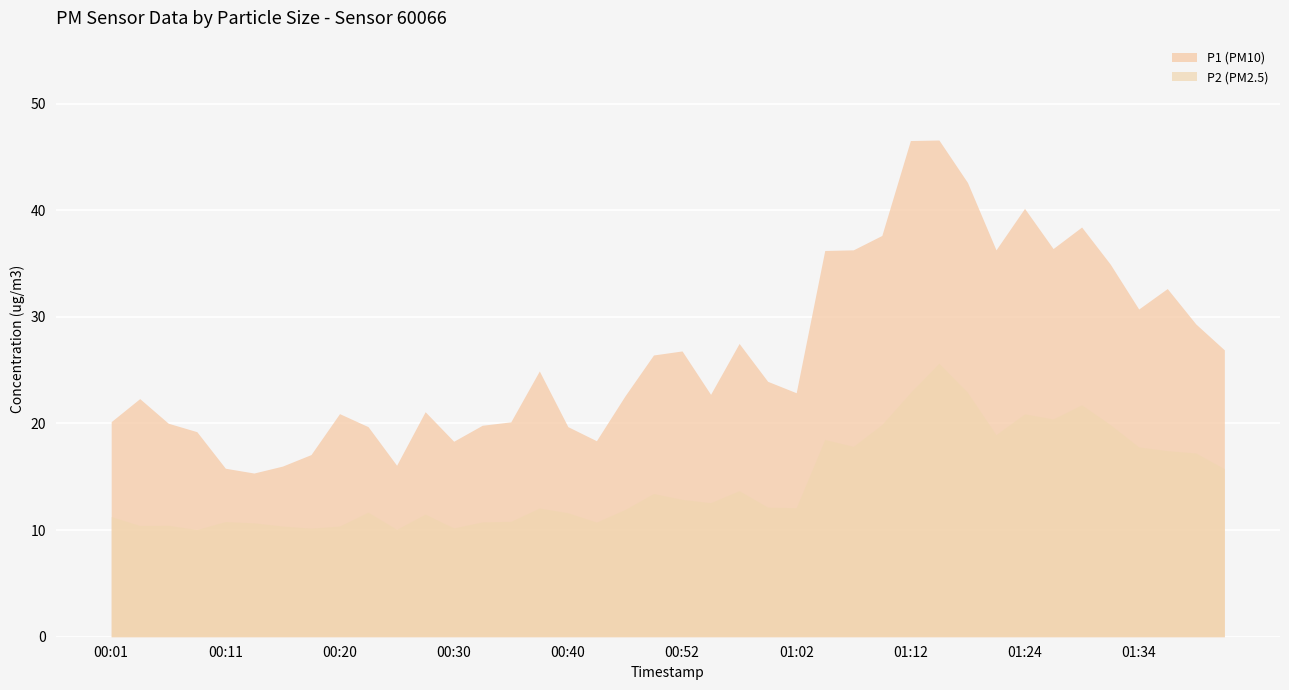

What is the value of the P1 point at the 1st from the left?

20.2